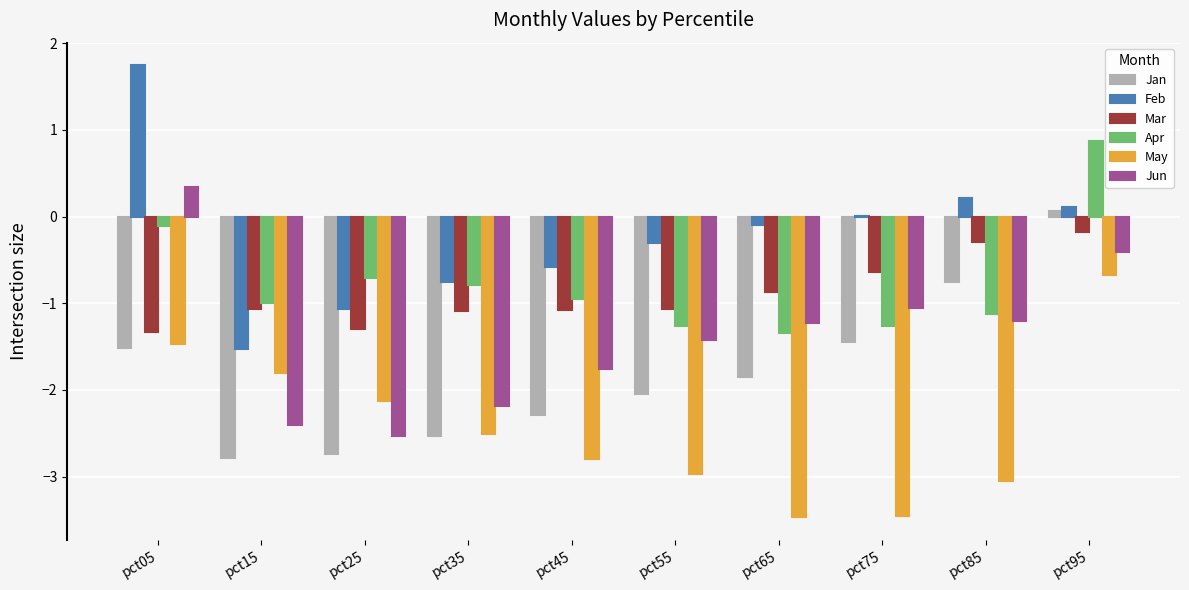

Which series changed the most between pct05 and pct15?

Feb